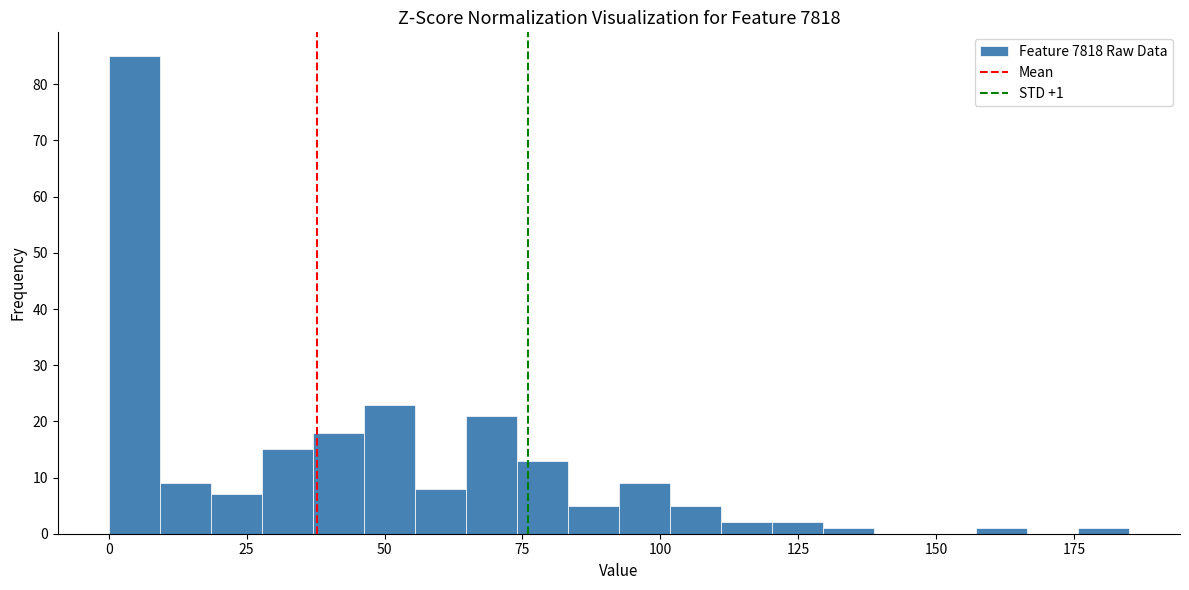

Around what value on the x-axis is the tallest bar? Give the approximate position of its centre, as read against the axis.

5